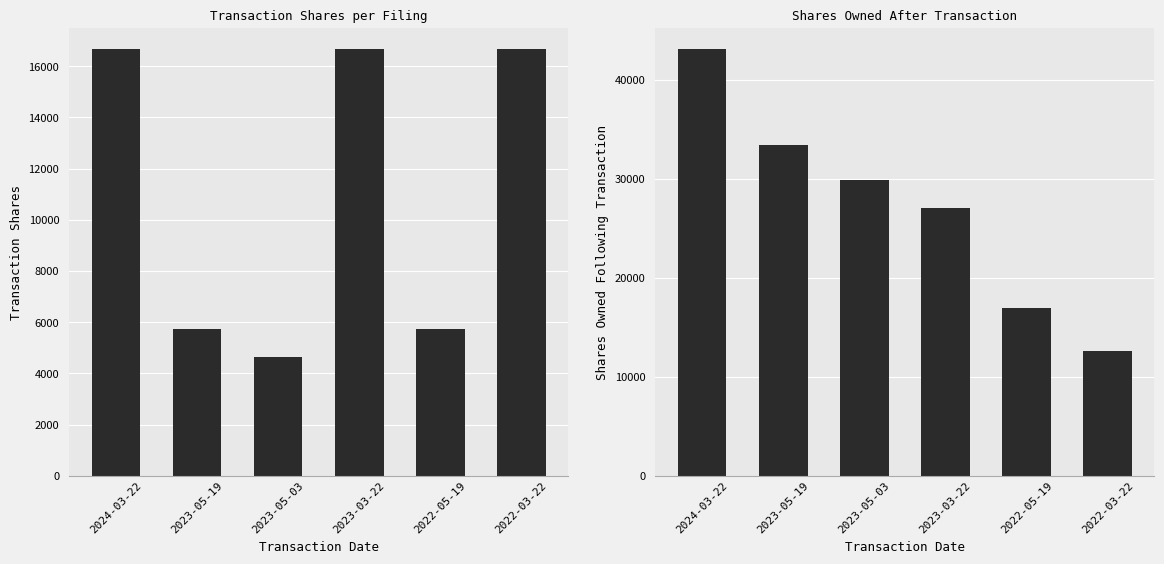

How many values in the sharesOwnedFollowingTransaction series are below 29867?

3